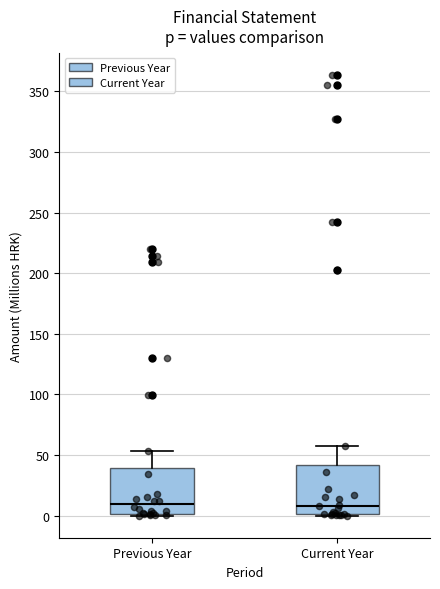

Reading left to right, transcribe this box plot: for each box, give where its median line is, the range the box spans, and where its two whiskers end, as read against the y-axis. The values are not printed on the chart, so give them approximately, as read against the axis.

Previous Year: median 10, box 0 to 40, whiskers 0 (just below the box's lower edge) to 55
Current Year: median 10, box 0 to 40, whiskers 0 (just below the box's lower edge) to 60